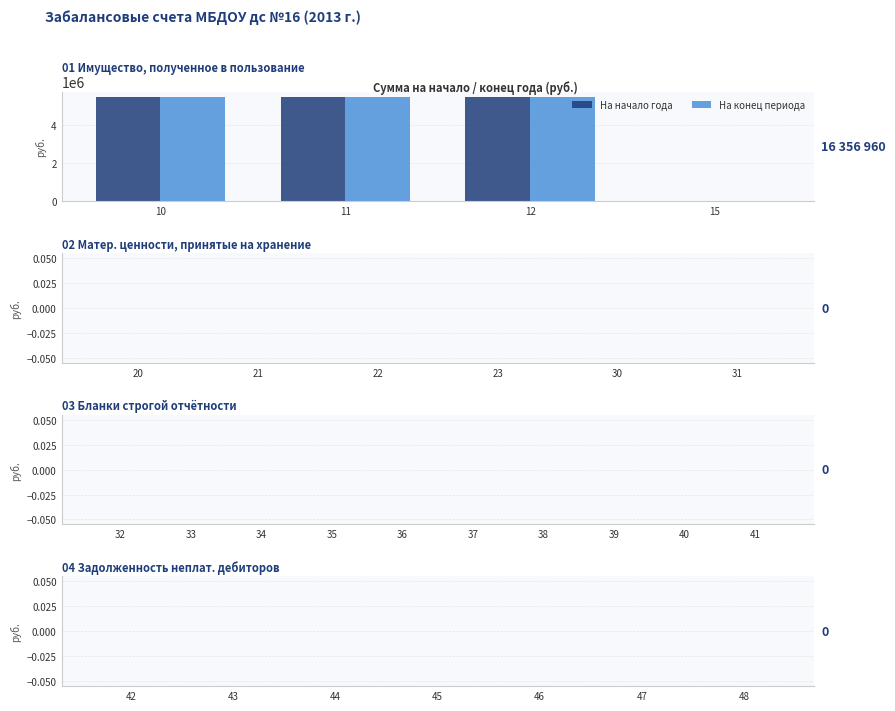

Reading left to right, what are all the values shown in this chart?

На начало года: 10=5452320	11=5452320	12=5452320	15=0
На конец периода: 10=5452320	11=5452320	12=5452320	15=0